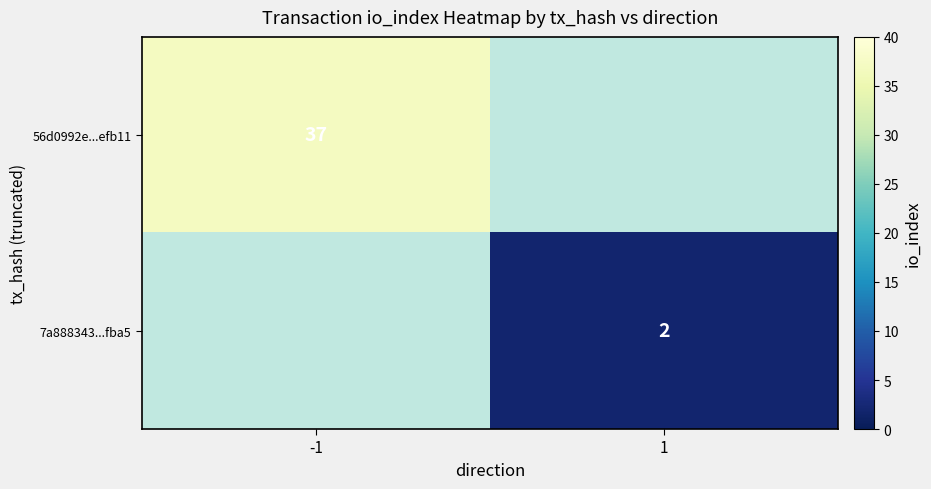

True or false: 7a888343...fba5 has a value of 2 at 1.

True